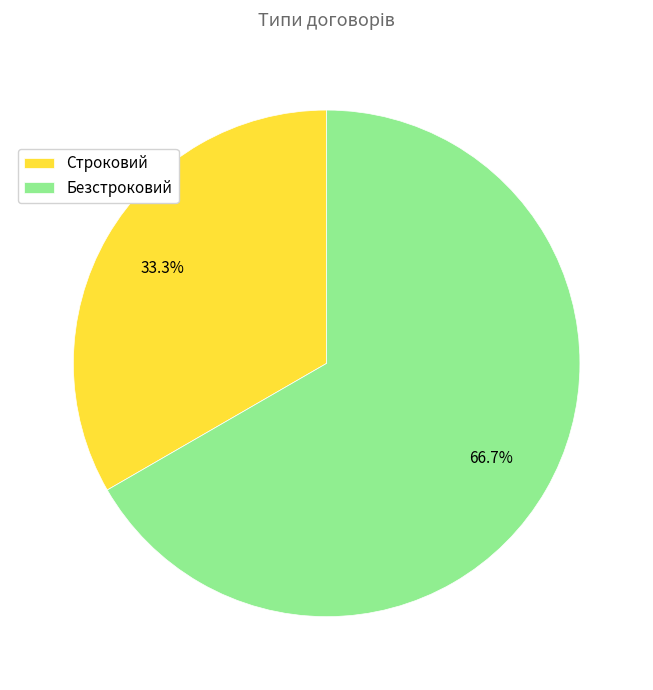

Combined, do Строковий and Безстроковий account for over 50%?

Yes